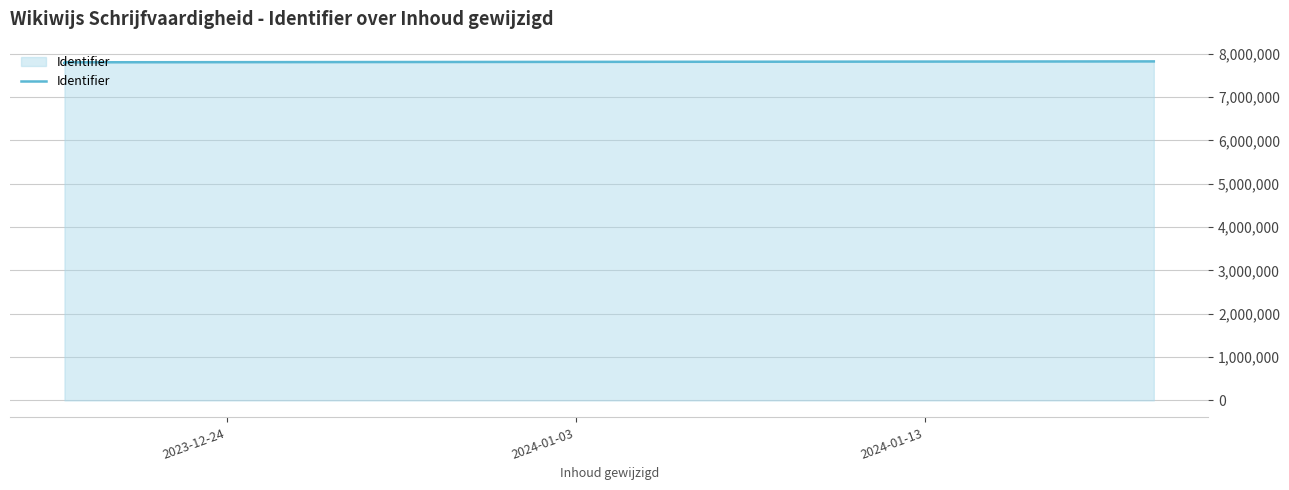

What is the minimum value shown in the chart?

7782922